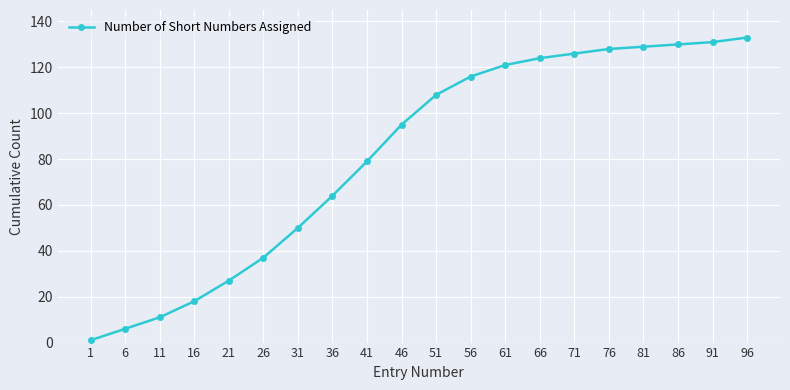

What is the greatest value displayed?

133